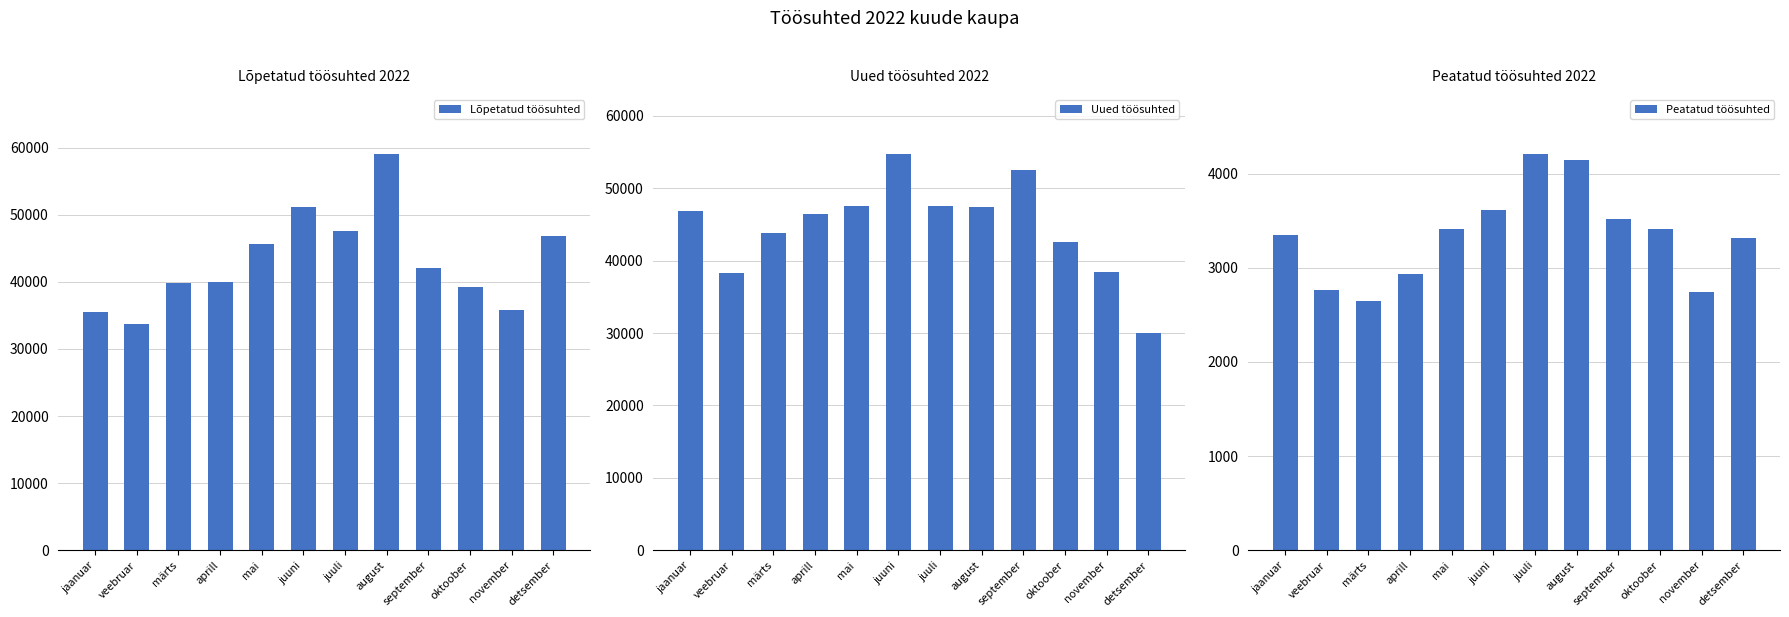

Is it true that Lõpetatud töösuhted equals 50273 at jaanuar?

False